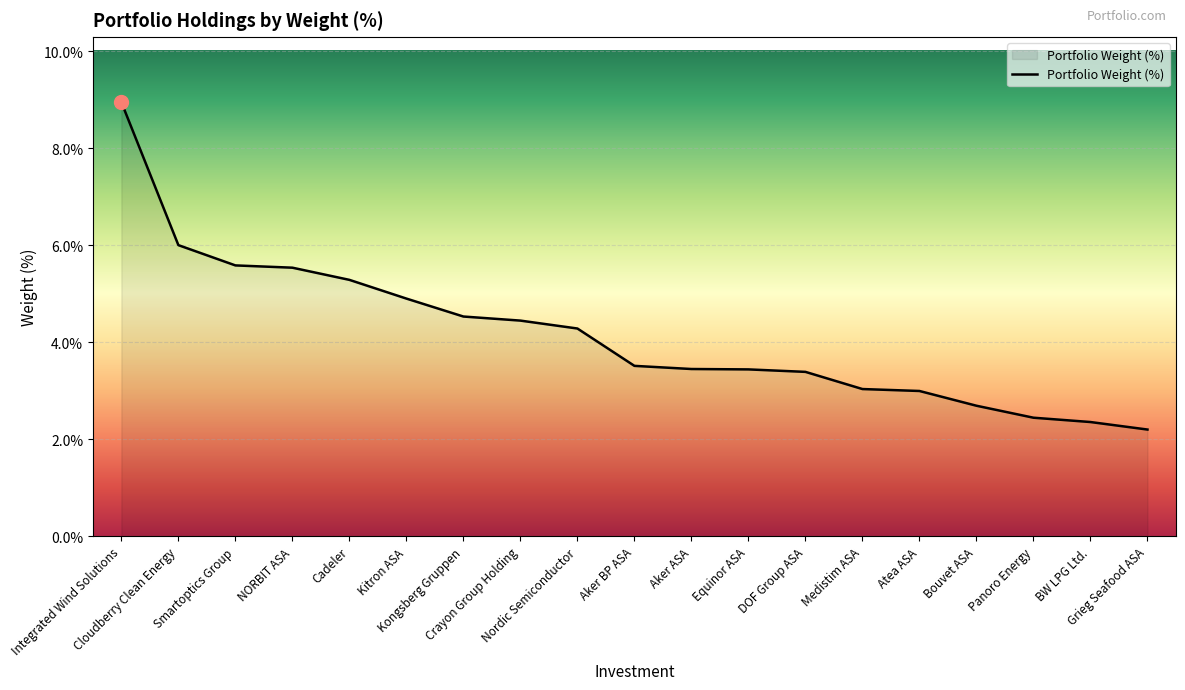

What is the greatest value displayed?

9.0